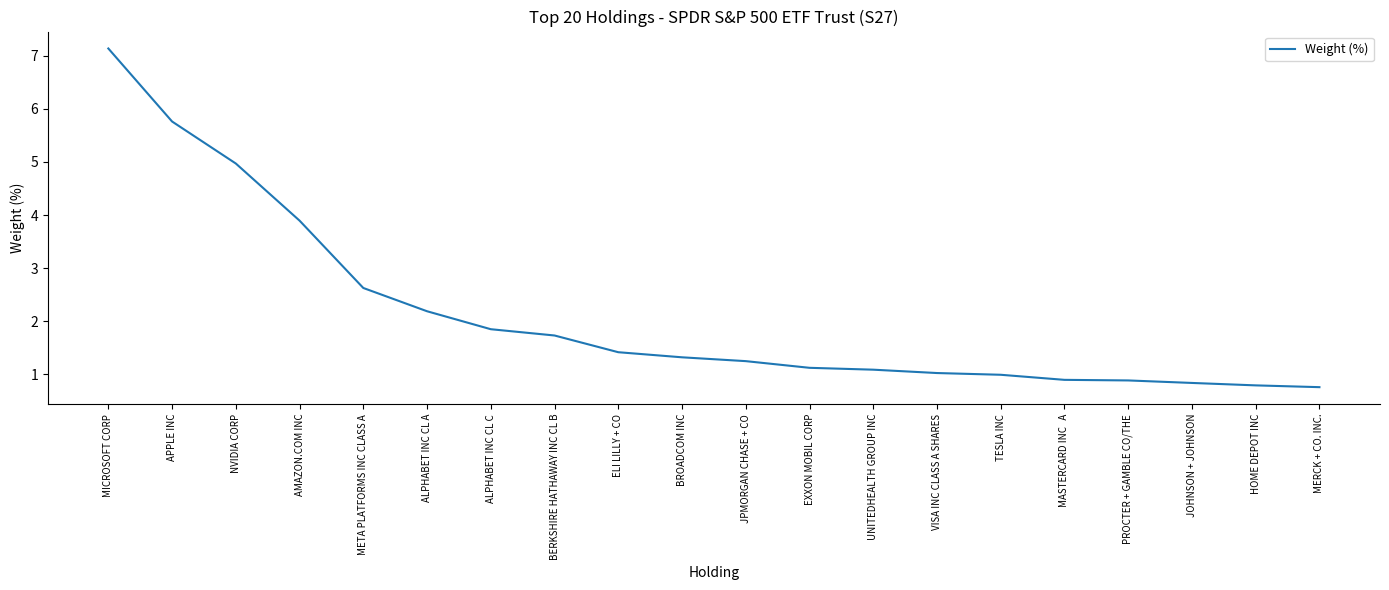

What position from the left is HOME DEPOT INC?

19